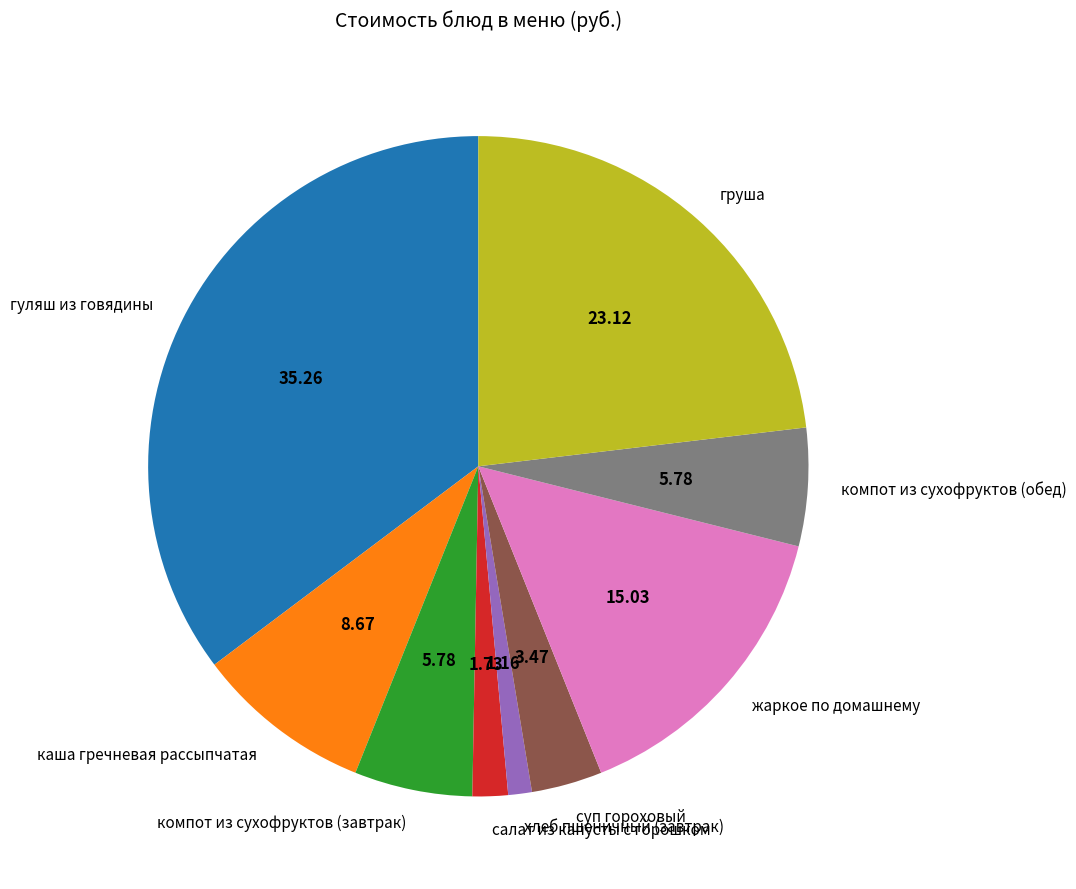

How many slices are in this pie chart?

9